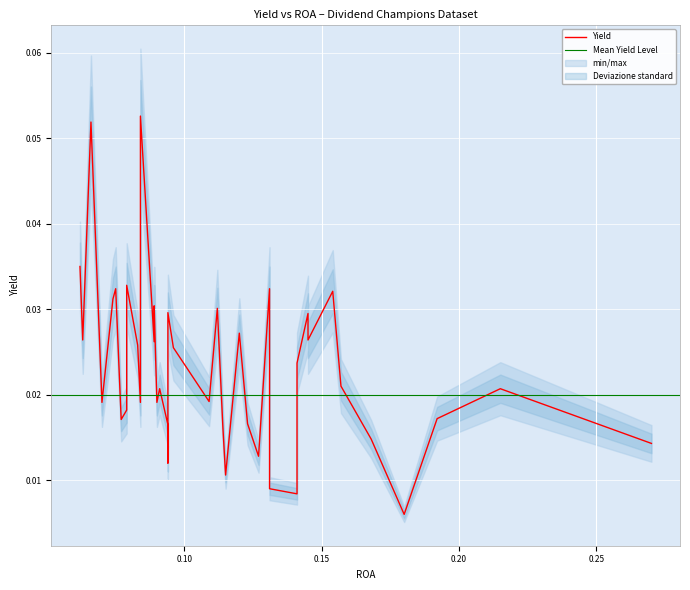

Is it true that the value at 23 is 0.0?

True